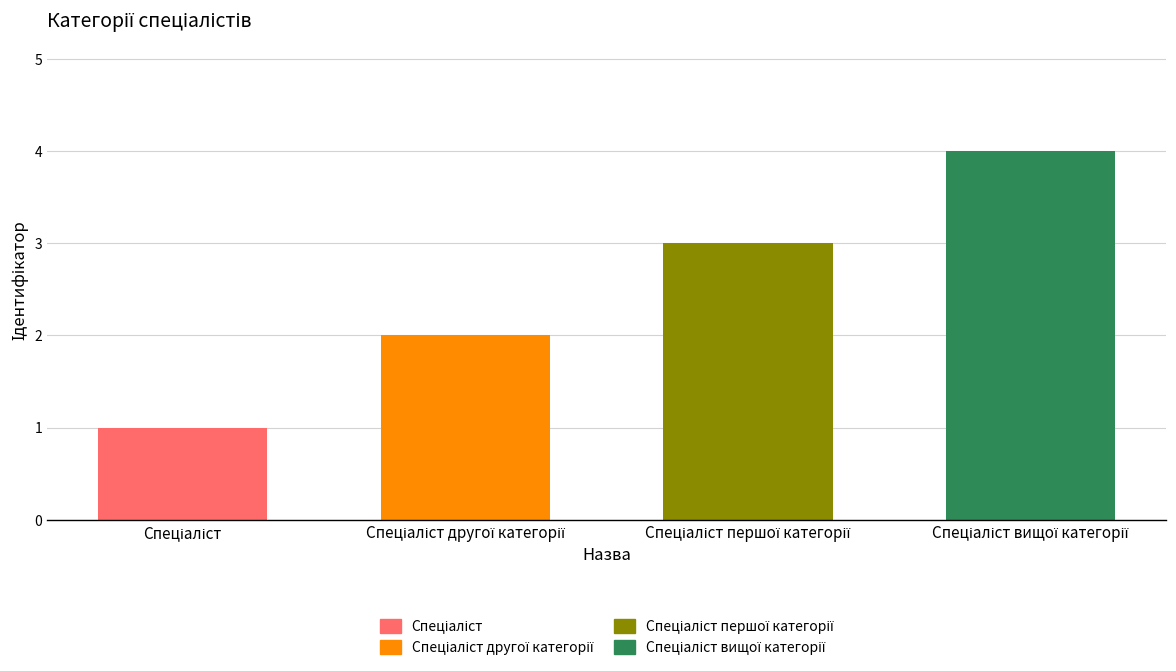

What is the value of the 2nd bar from the left?

2